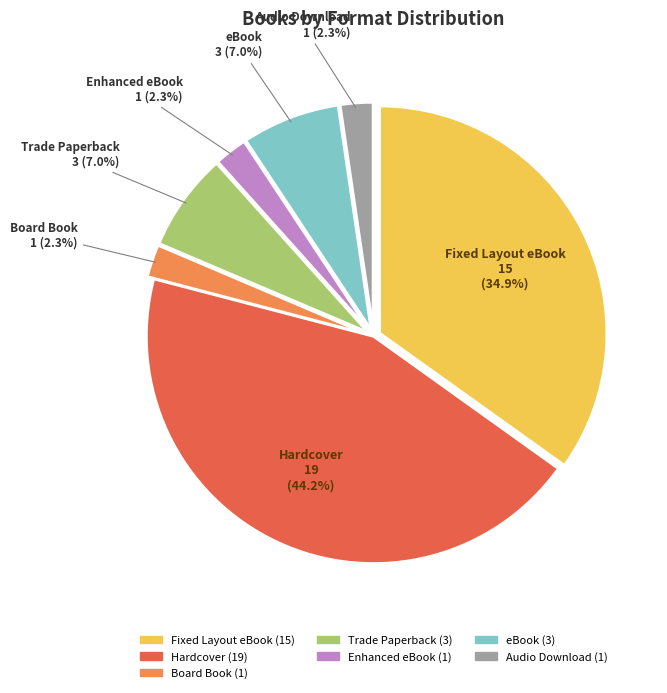

Is there any slice that represents more than half of the pie?

No